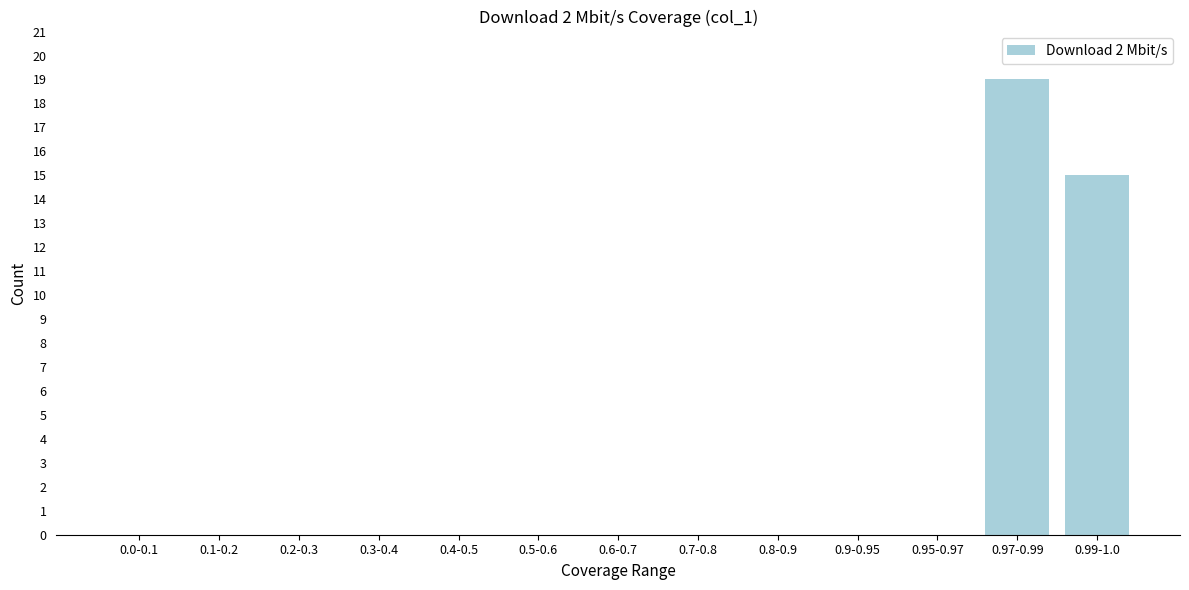

Reading left to right, list all the values displayed in this chart.

0.0-0.1=0	0.1-0.2=0	0.2-0.3=0	0.3-0.4=0	0.4-0.5=0	0.5-0.6=0	0.6-0.7=0	0.7-0.8=0	0.8-0.9=0	0.9-0.95=0	0.95-0.97=0	0.97-0.99=19	0.99-1.0=15